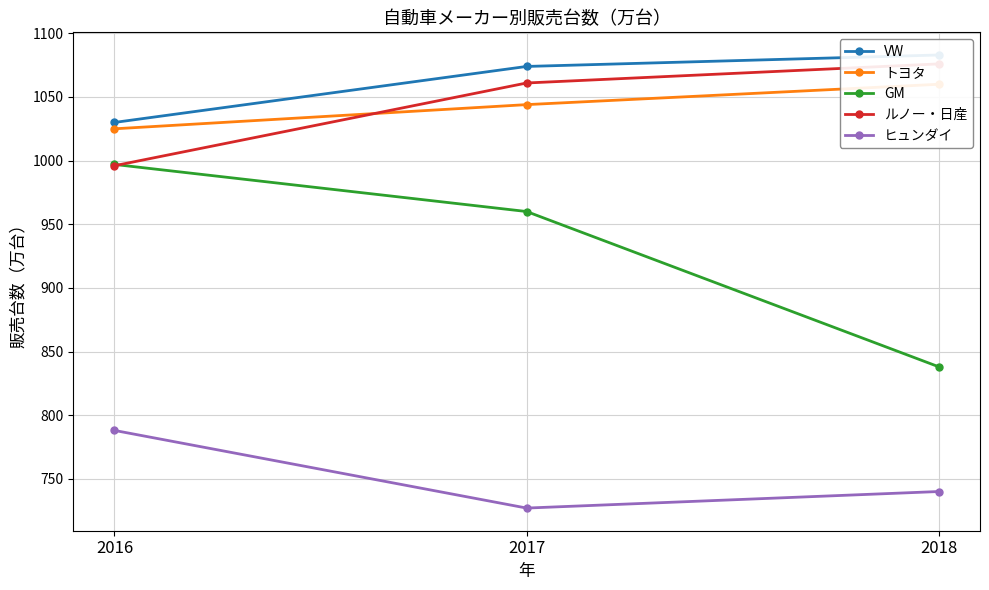

At which label is トヨタ closest to 1042?

2017